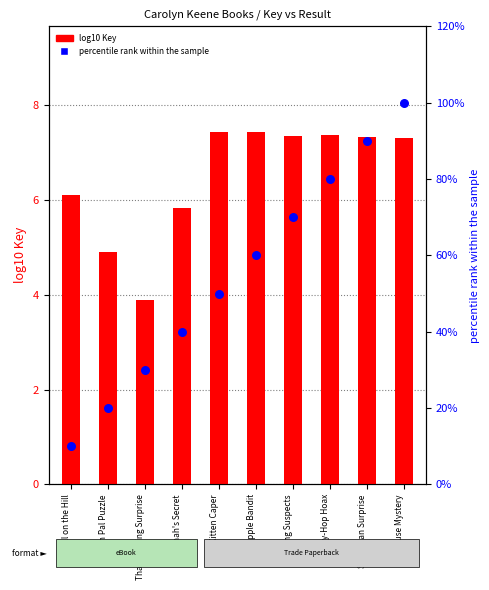

Is the value of percentile rank within the sample at Dollhouse Mystery greater than the value of log10 Key at Pen Pal Puzzle?

Yes